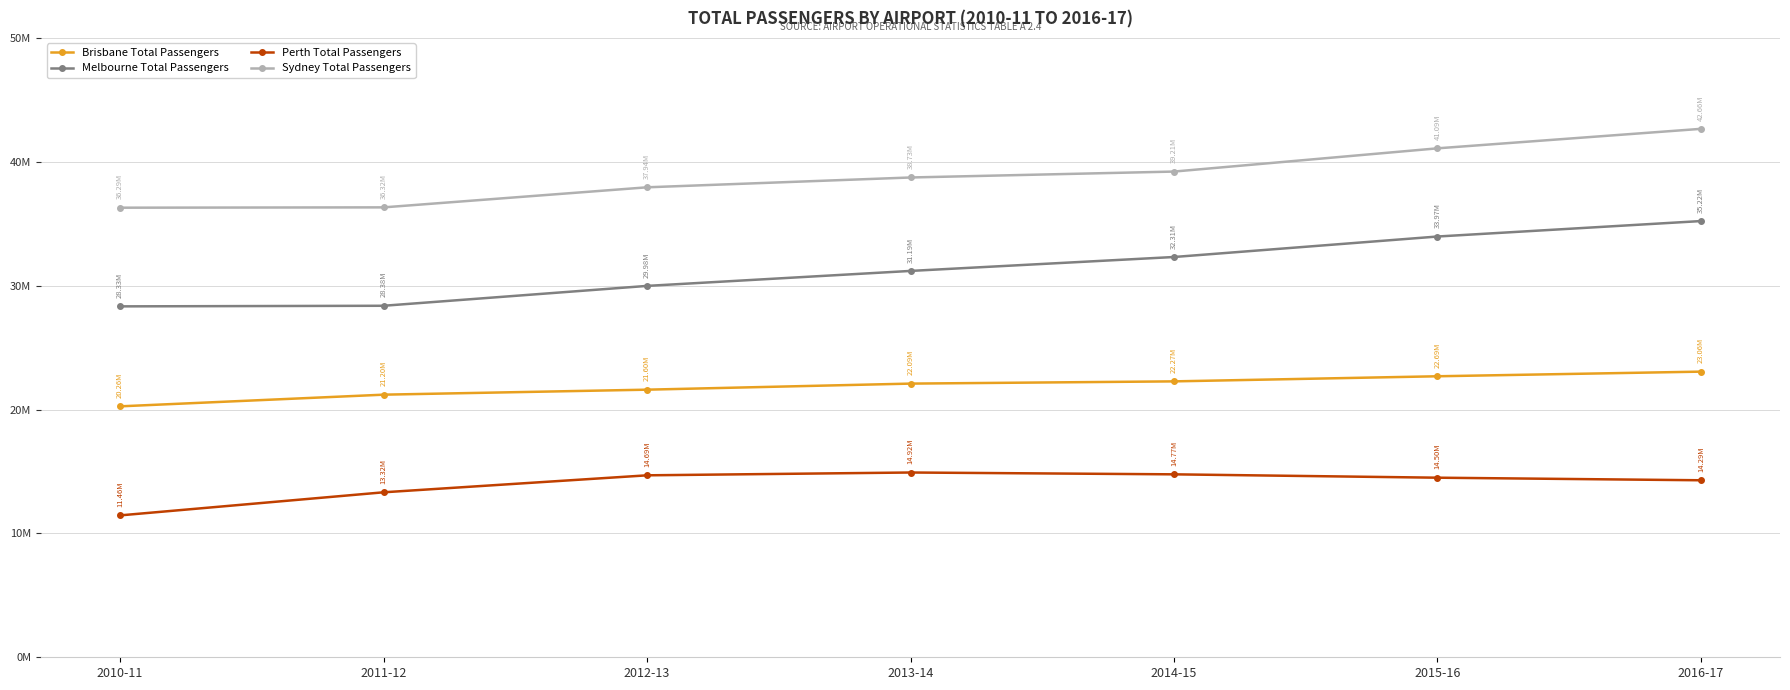

At which category does the chart reach its peak across all series?

2016-17